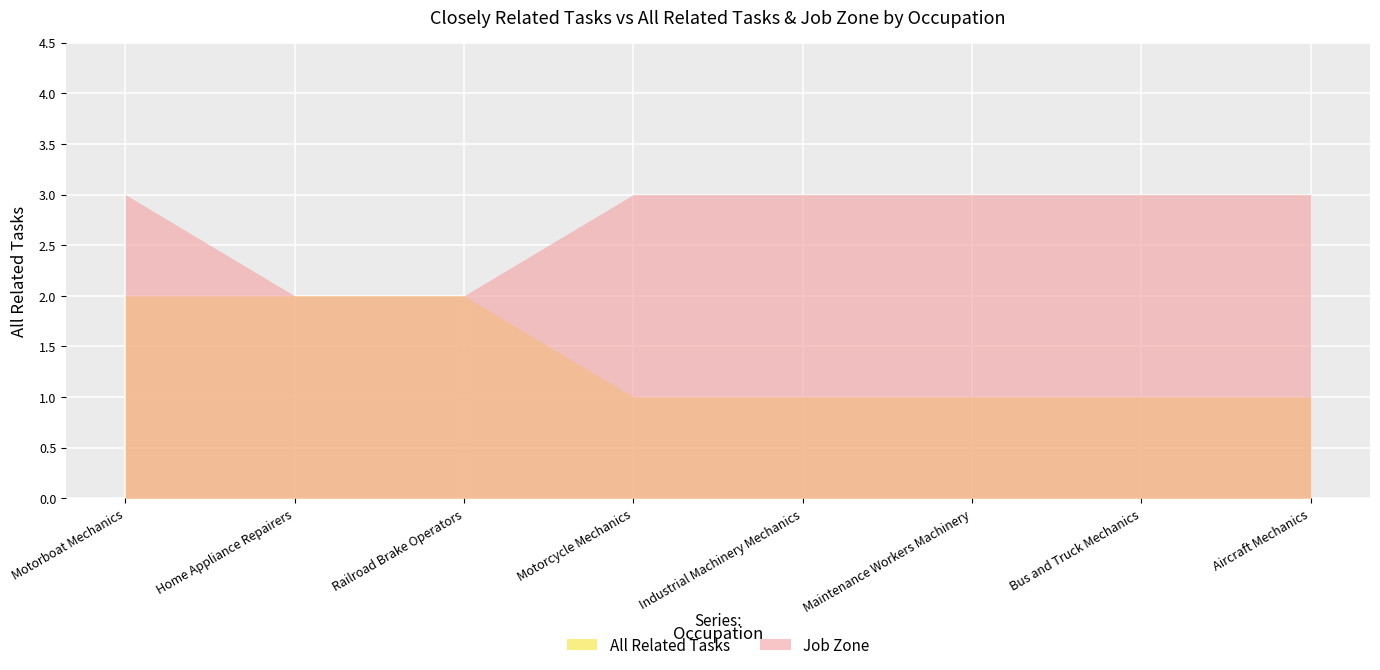

How many data points does each series have?

8